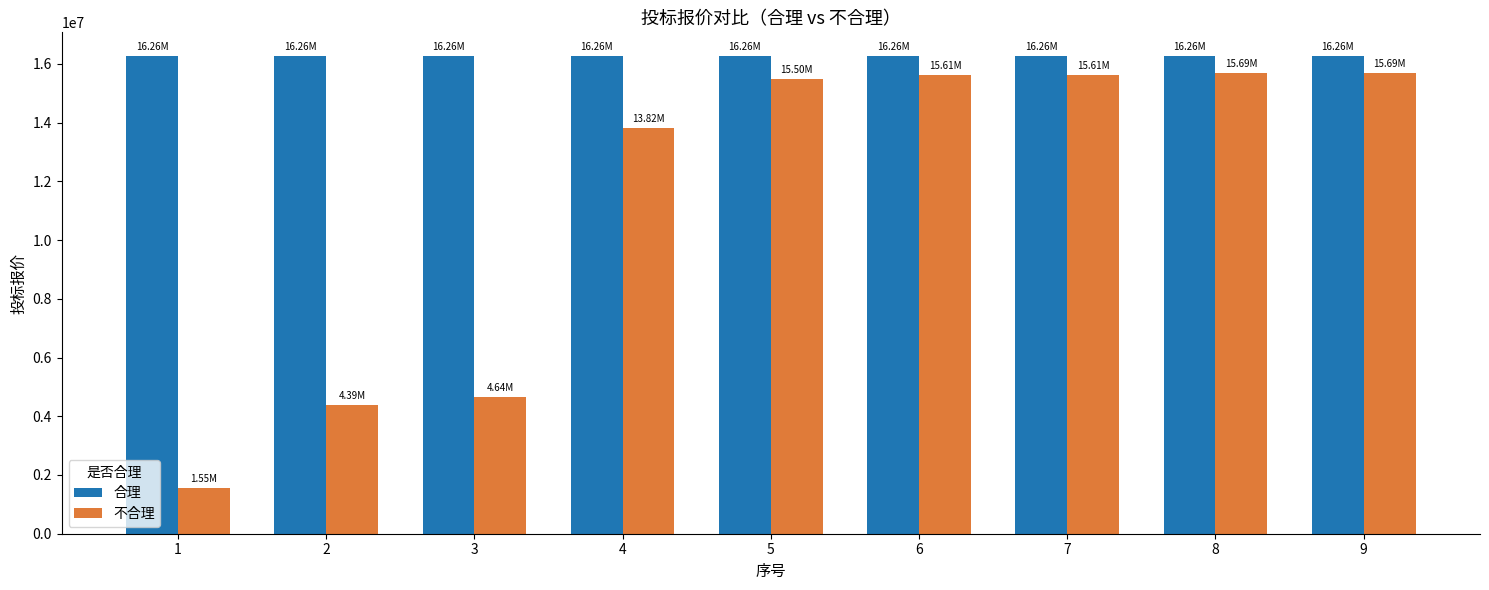

What is the value of the 不合理 bar at the 4th from the left?

13819877.8